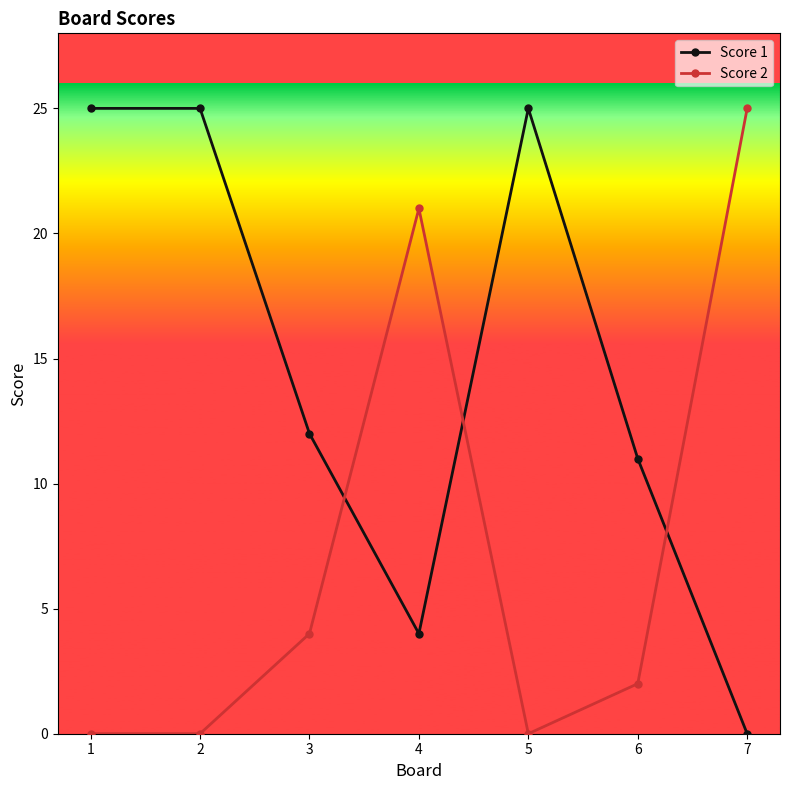

What is the spread (max minus min) of values at 5?

25